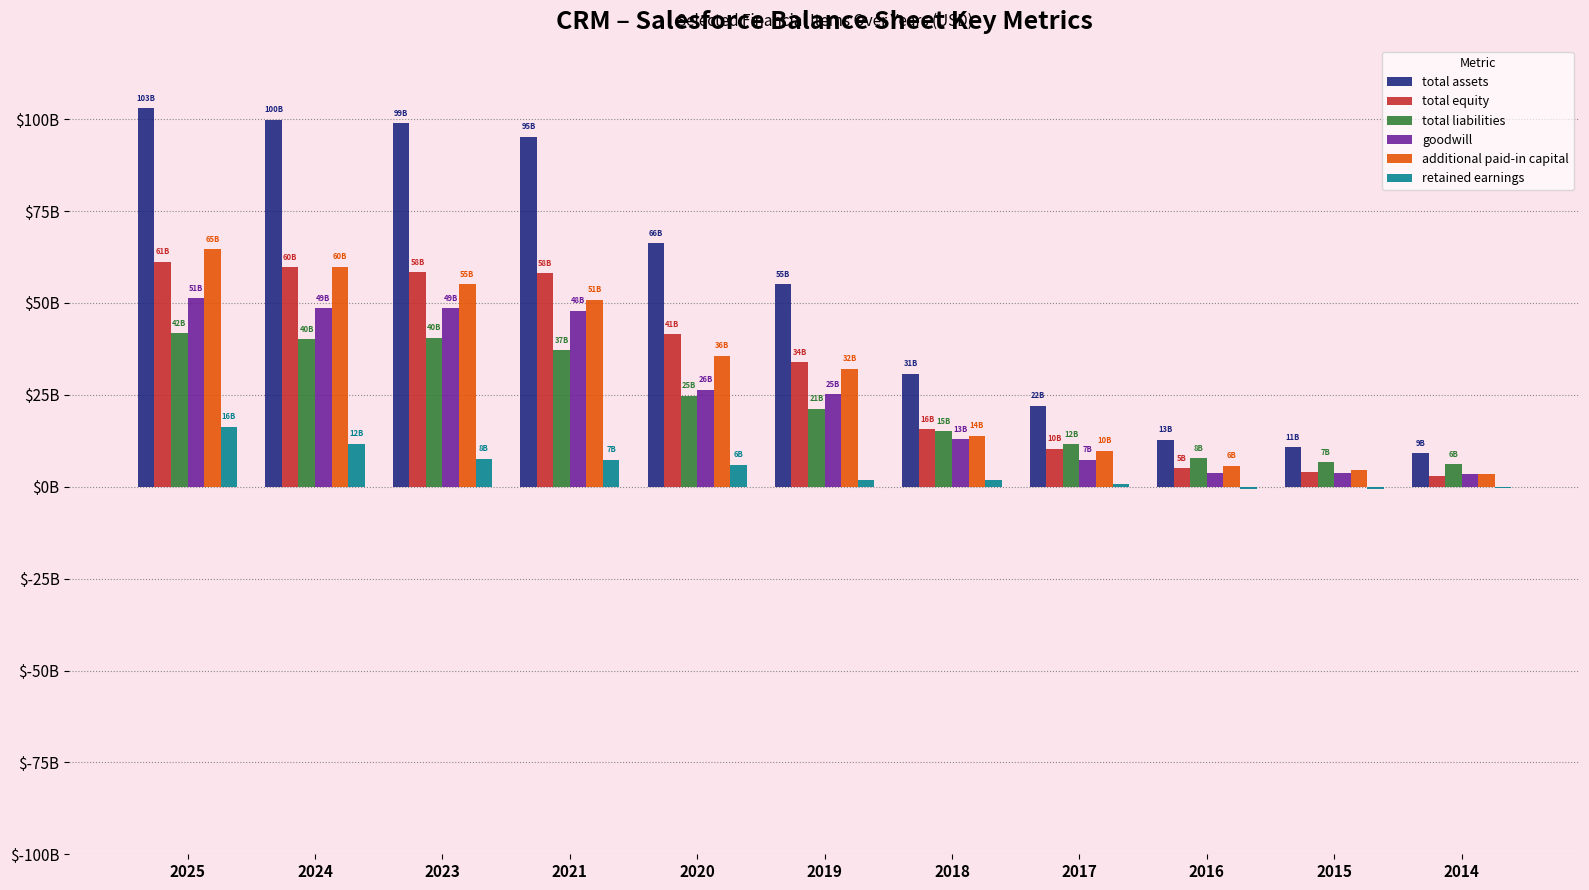

What is the sum of all additional paid-in capital values?

335452248000